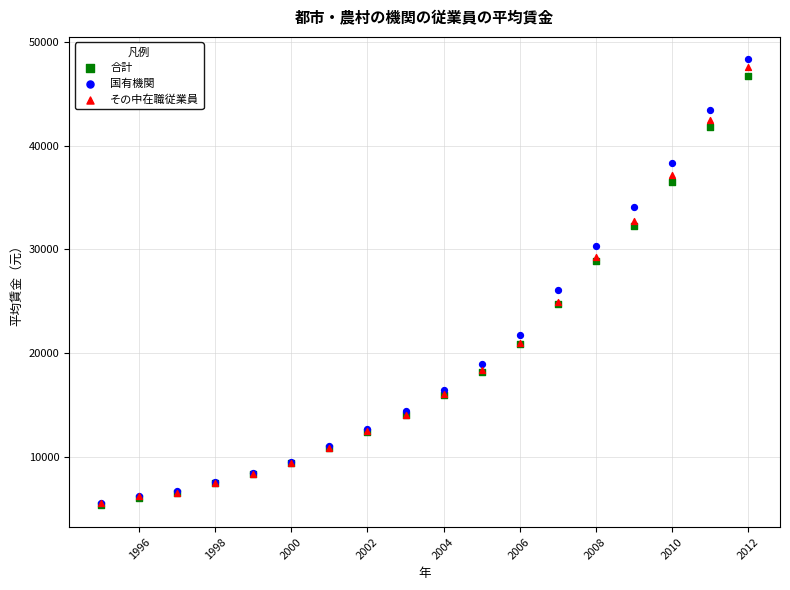

What are all the series names shown in the legend?

合計, 国有機関, その中在職従業員